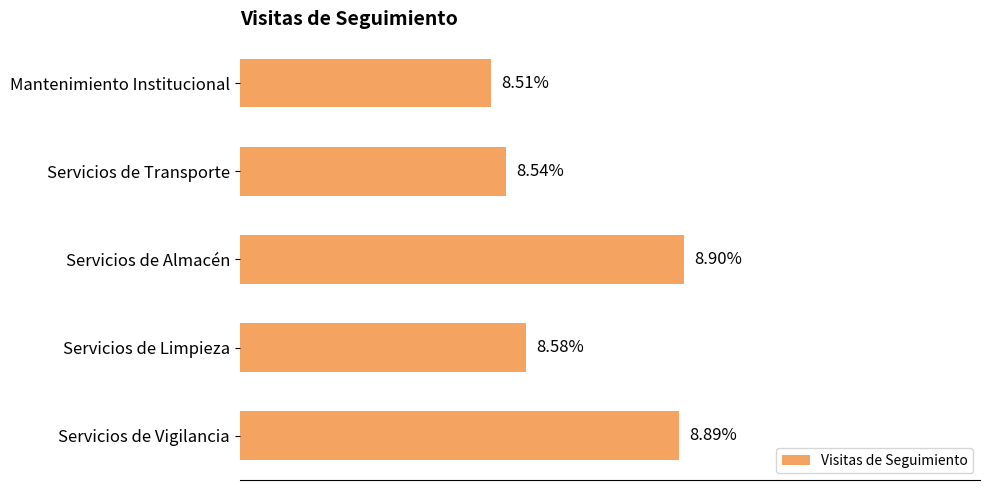

Which has a higher value, Mantenimiento Institucional or Servicios de Limpieza?

Servicios de Limpieza